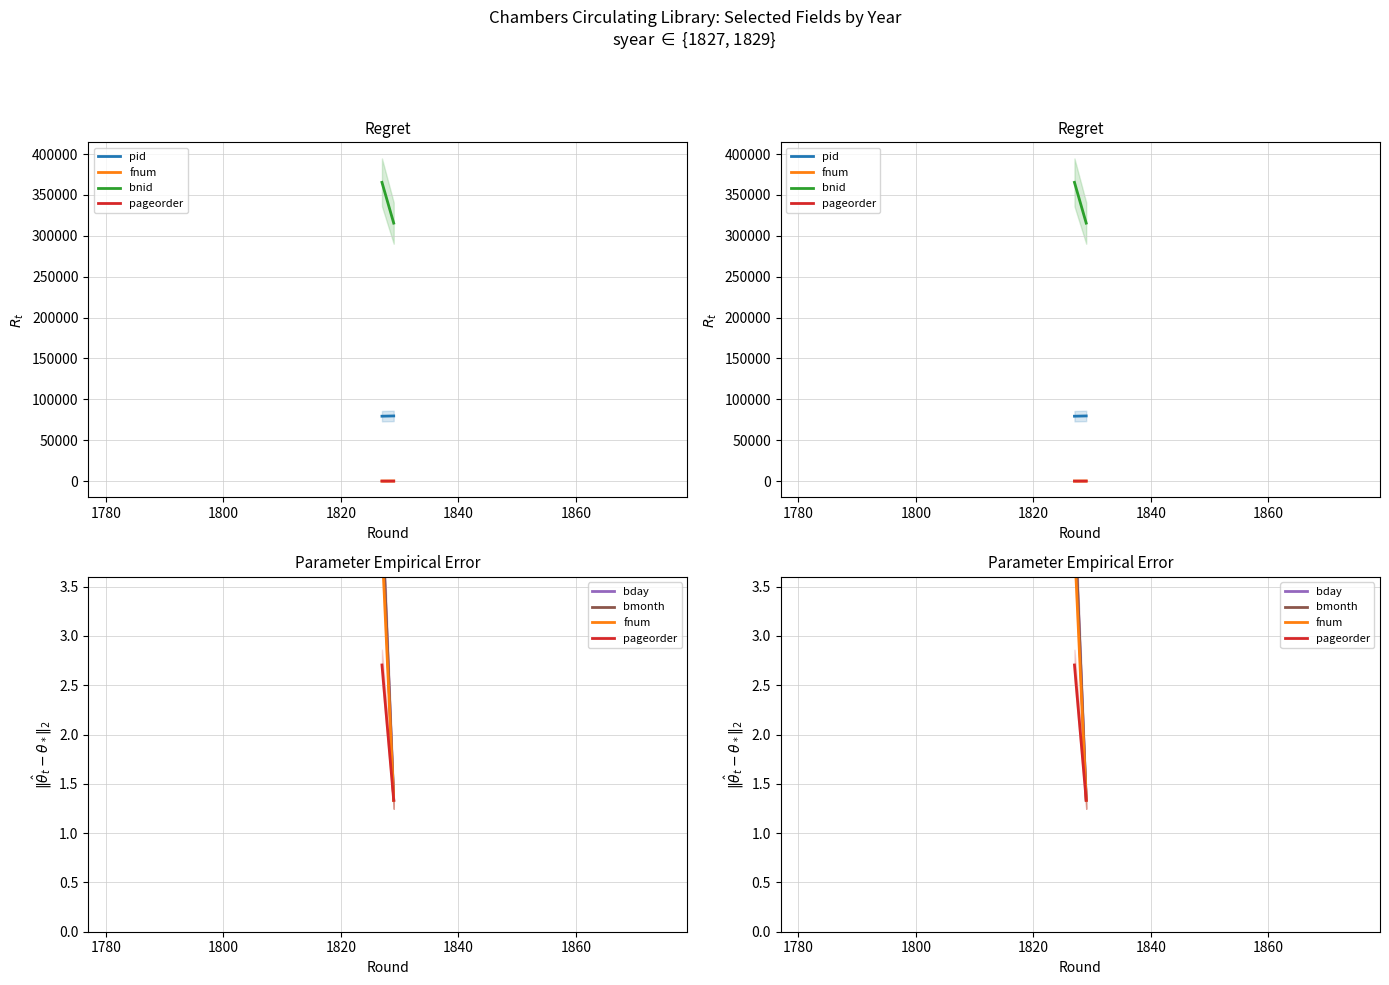

Is the value of pageorder at 1760 greater than the value of bnid at 1780?

No